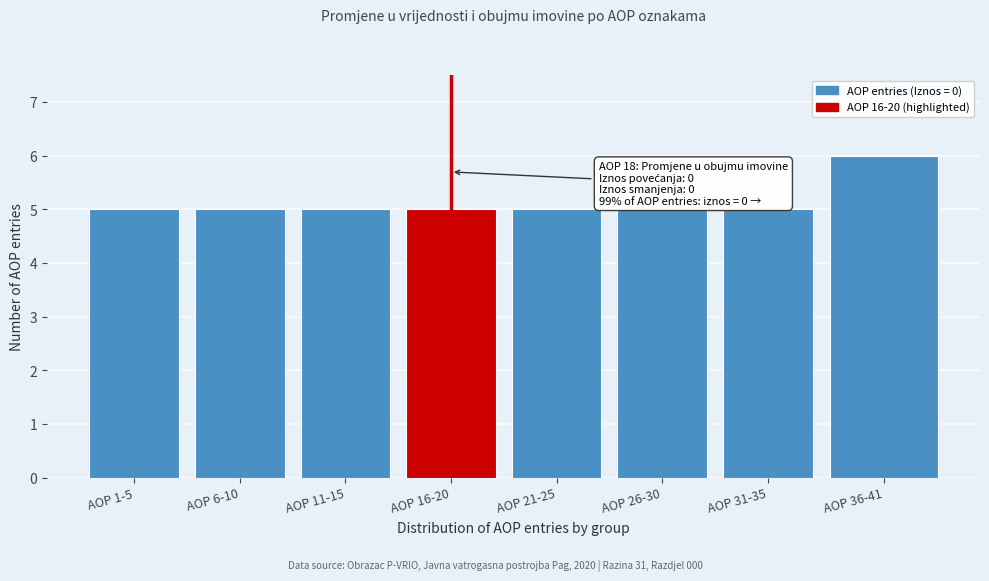

Reading left to right, extract all data points from this chart.

AOP 1-5=5	AOP 6-10=5	AOP 11-15=5	AOP 16-20=5	AOP 21-25=5	AOP 26-30=5	AOP 31-35=5	AOP 36-41=6